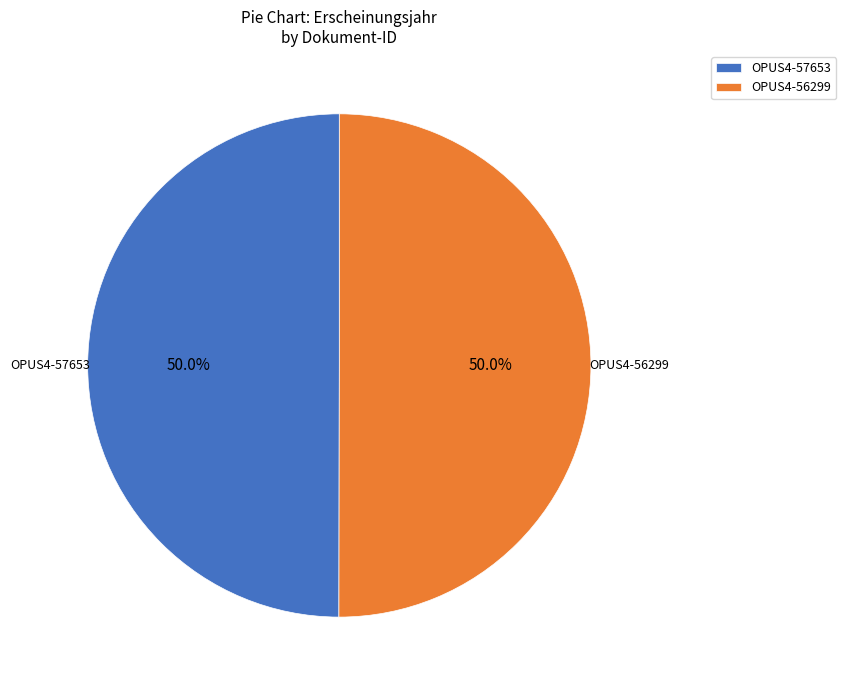

To the nearest percent, what percentage of the pie is OPUS4-56299?

50%